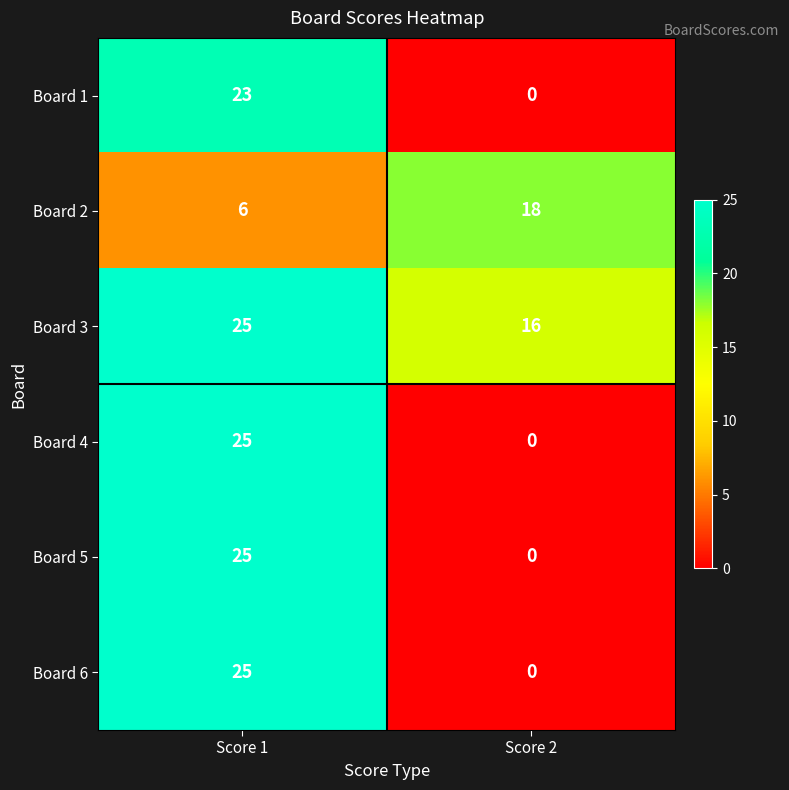

Reading left to right, list all the values displayed in this chart.

Board 1: 23	0
Board 2: 6	18
Board 3: 25	16
Board 4: 25	0
Board 5: 25	0
Board 6: 25	0